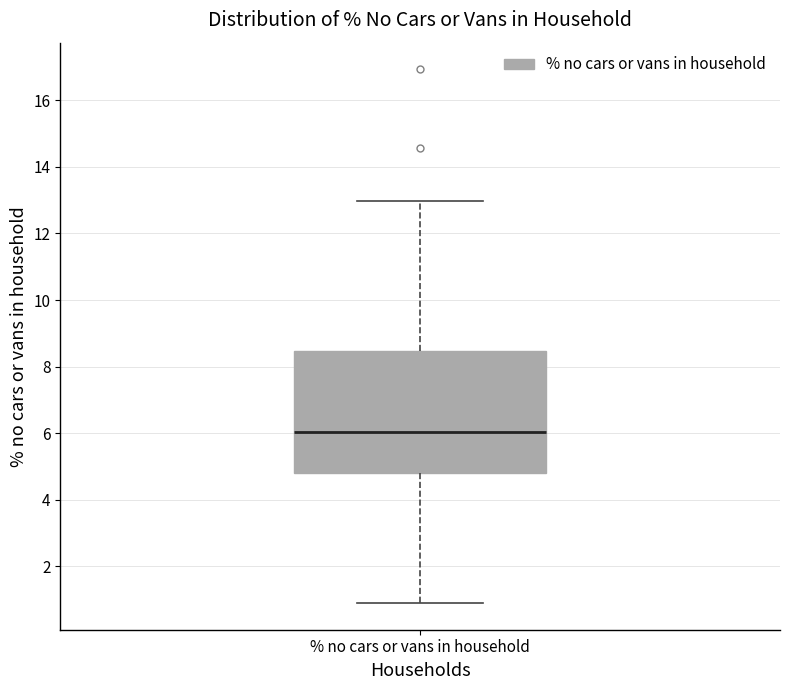

Where does the median line of the box for % no cars or vans in household sit on the y-axis? The values are not printed on the chart, so give them approximately, as read against the axis.

6.0